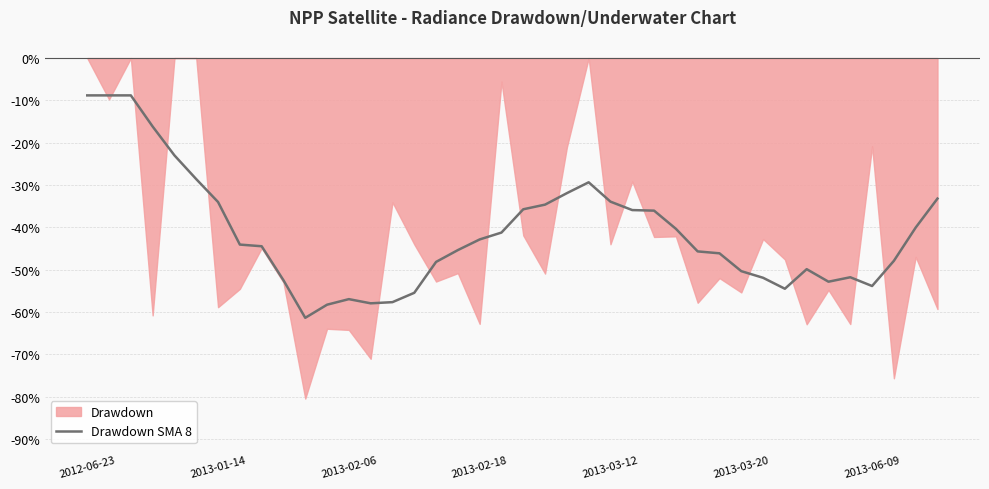

Where does the data first go above -44?

2012-06-23